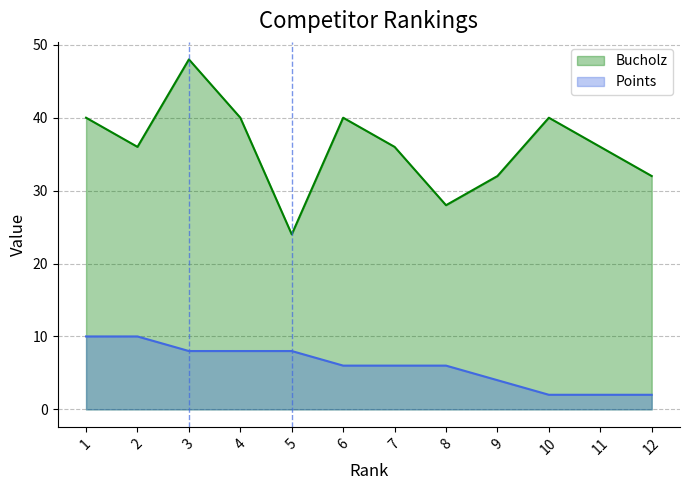

What is the sum of all Points values?

72